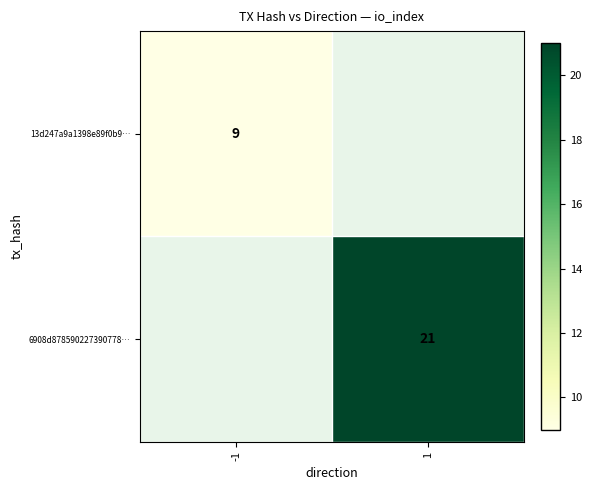

The 13d247a9a1398e89f0b9… series shows 2 at -1. True or false?

False